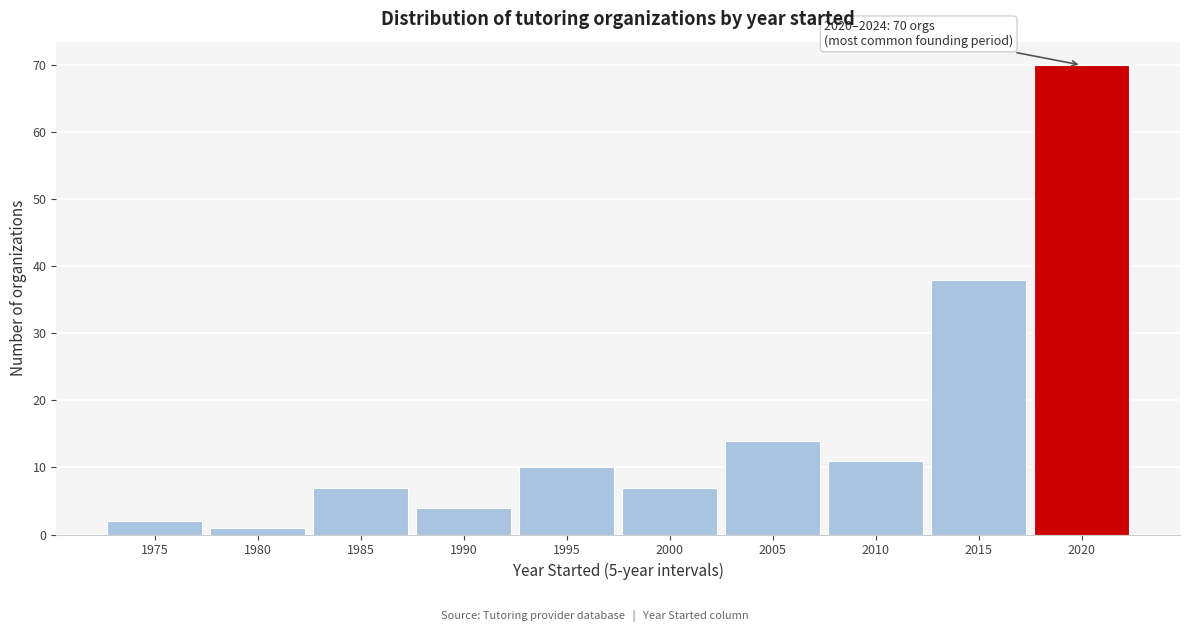

Reading left to right, extract all data points from this chart.

1975=2	1980=1	1985=7	1990=4	1995=10	2000=7	2005=14	2010=11	2015=38	2020=70